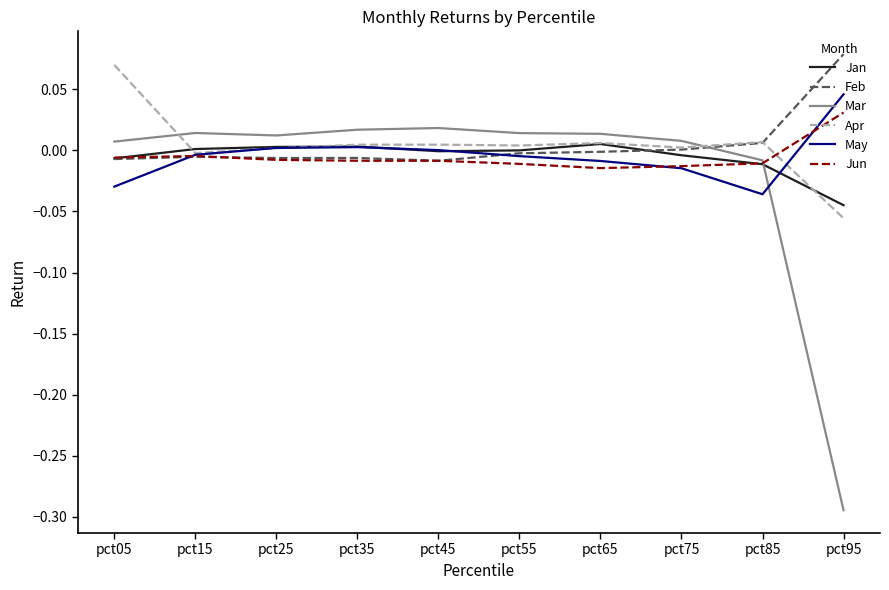

In May, how many points are lower than both neighbors (excluding endpoints)?

1